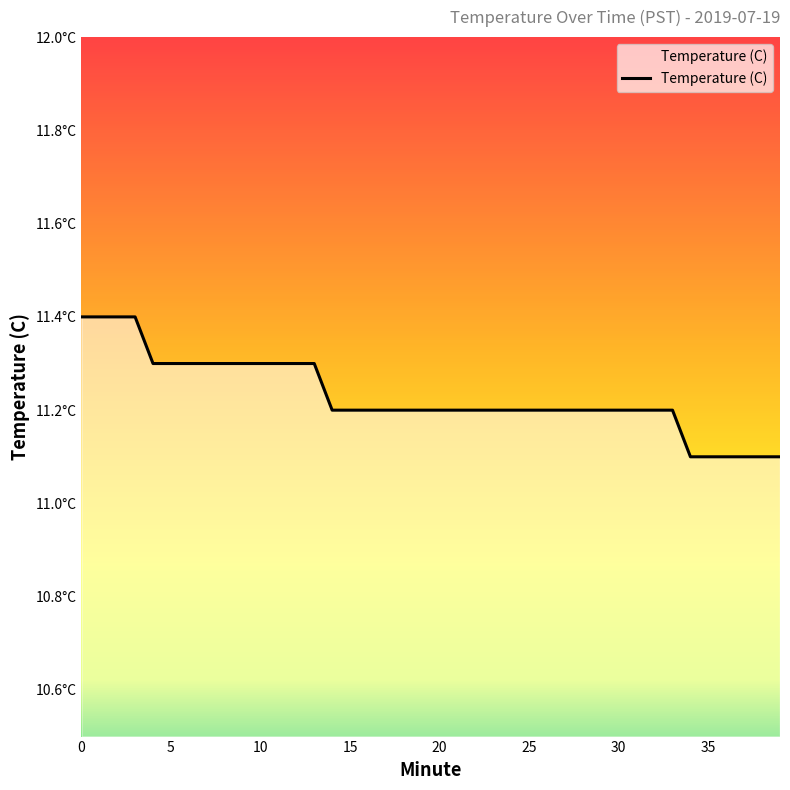

What is the difference between the maximum and minimum values?

0.3